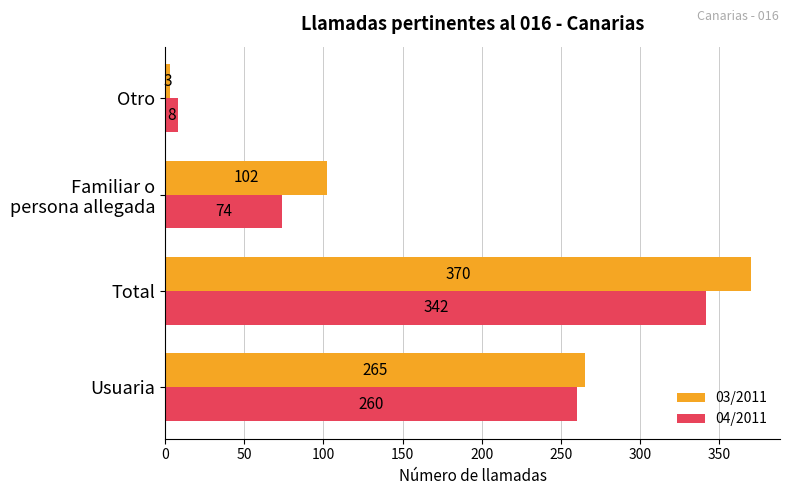

What is the maximum value shown in the chart?

370